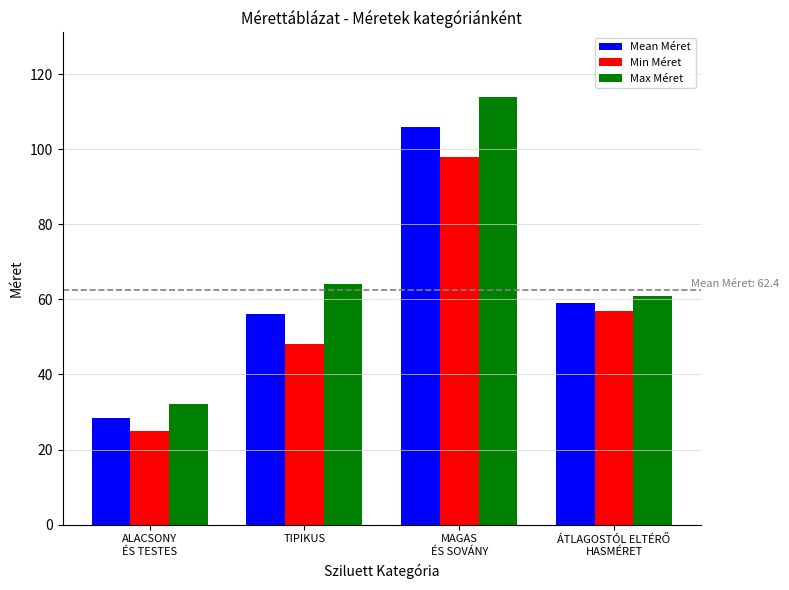

Rank the series by their average value, from lowest to highest.

Min Méret, Mean Méret, Max Méret